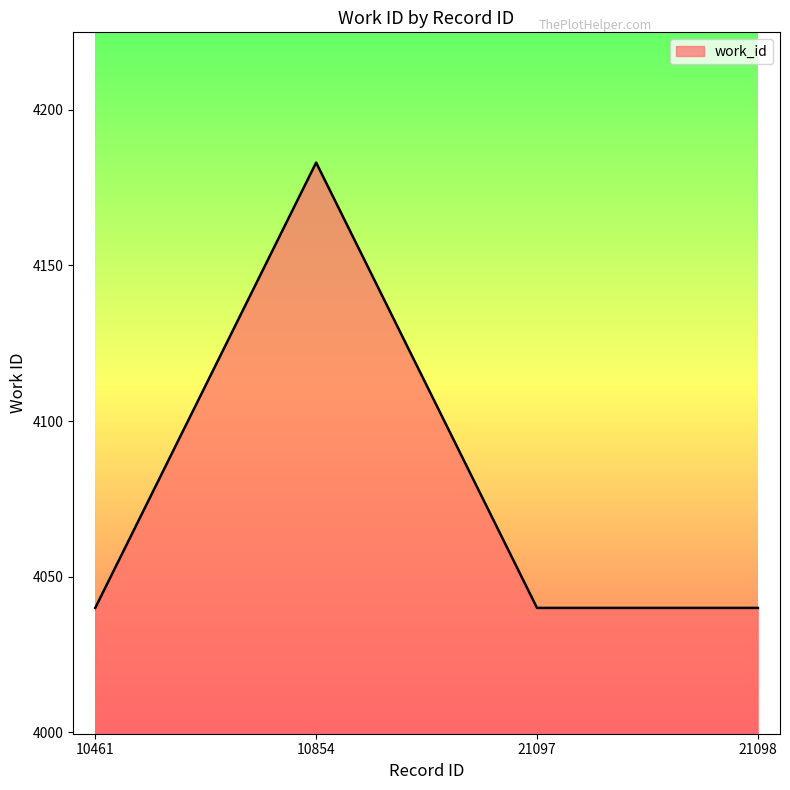

How many interior local peaks (higher than both neighbors) does the data have?

1